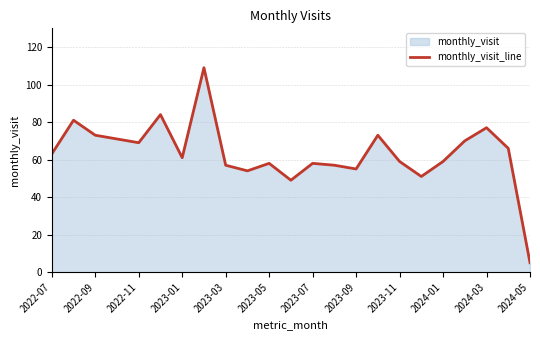

How many interior local peaks (higher than both neighbors) does the data have?

7